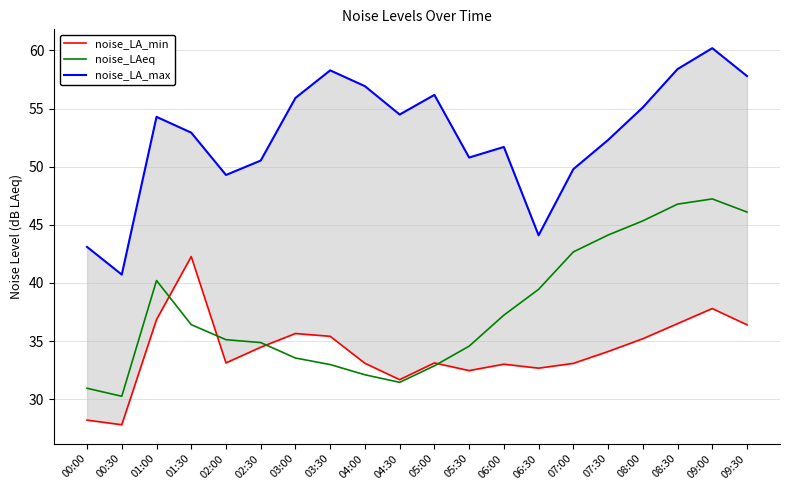

Where is the first local minimum for noise_LA_min?

00:30